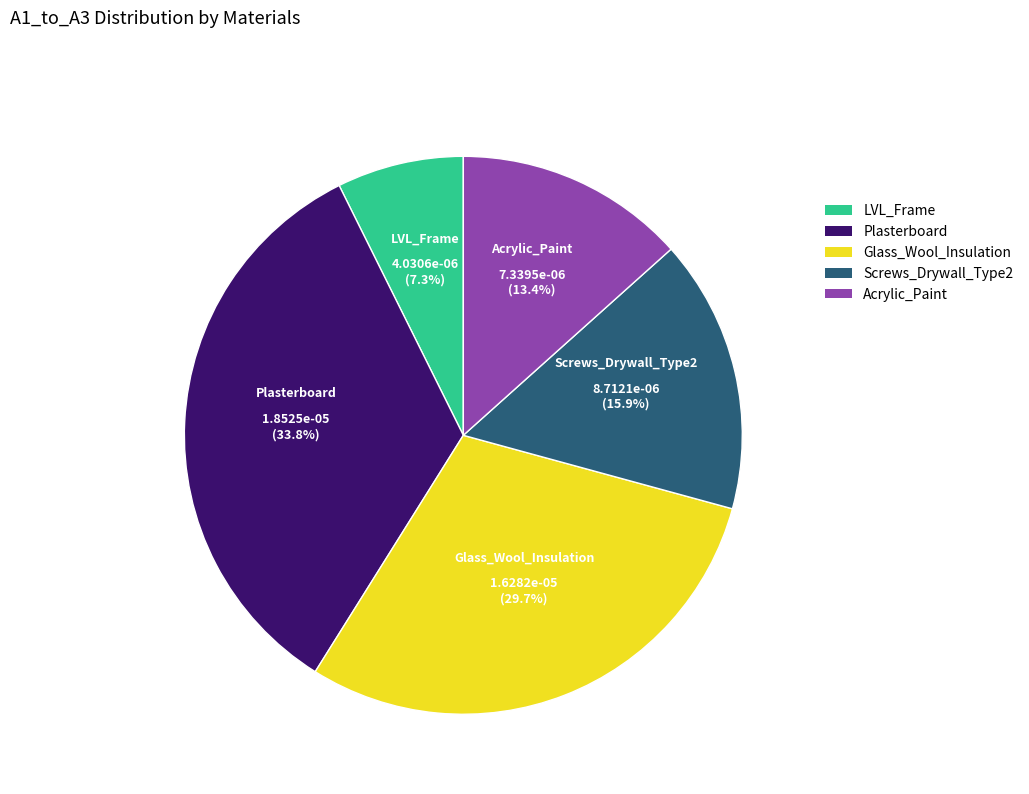

Does Plasterboard account for over 50% of the chart?

No